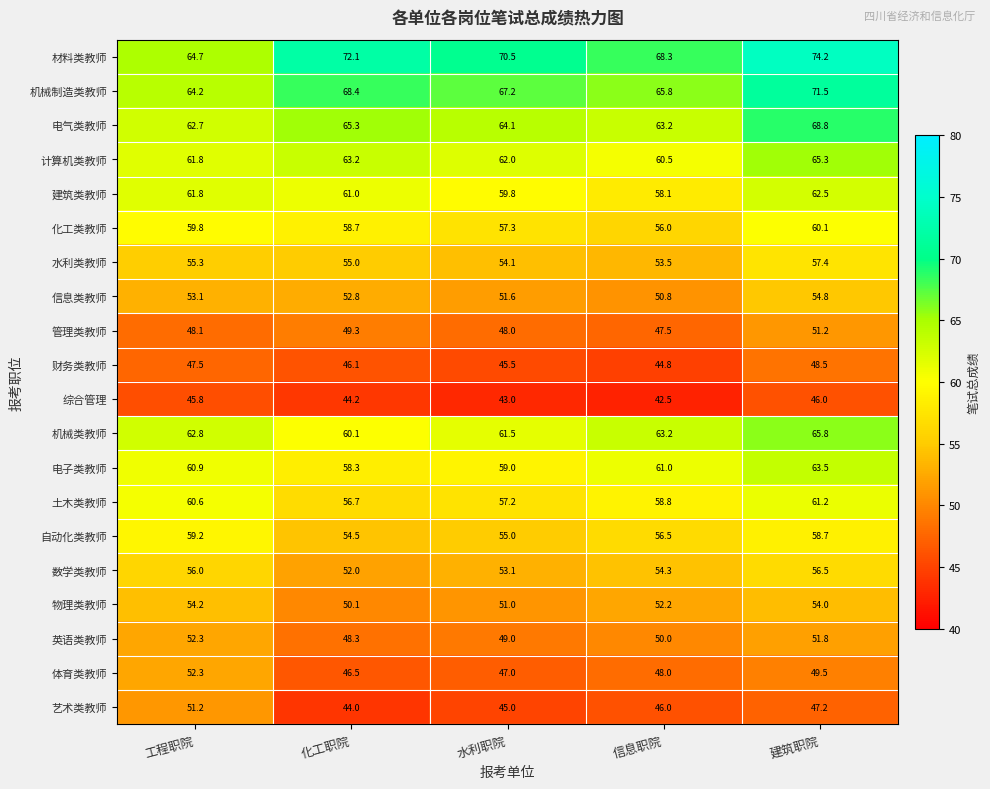

Read the 机械类教师 value at 水利职院.

61.5